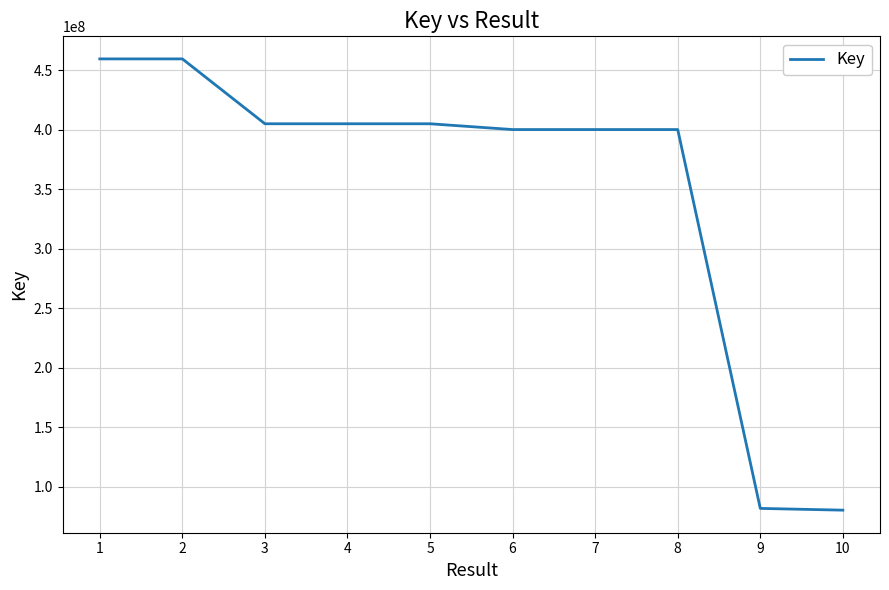

What is the maximum value shown in the chart?

459477125